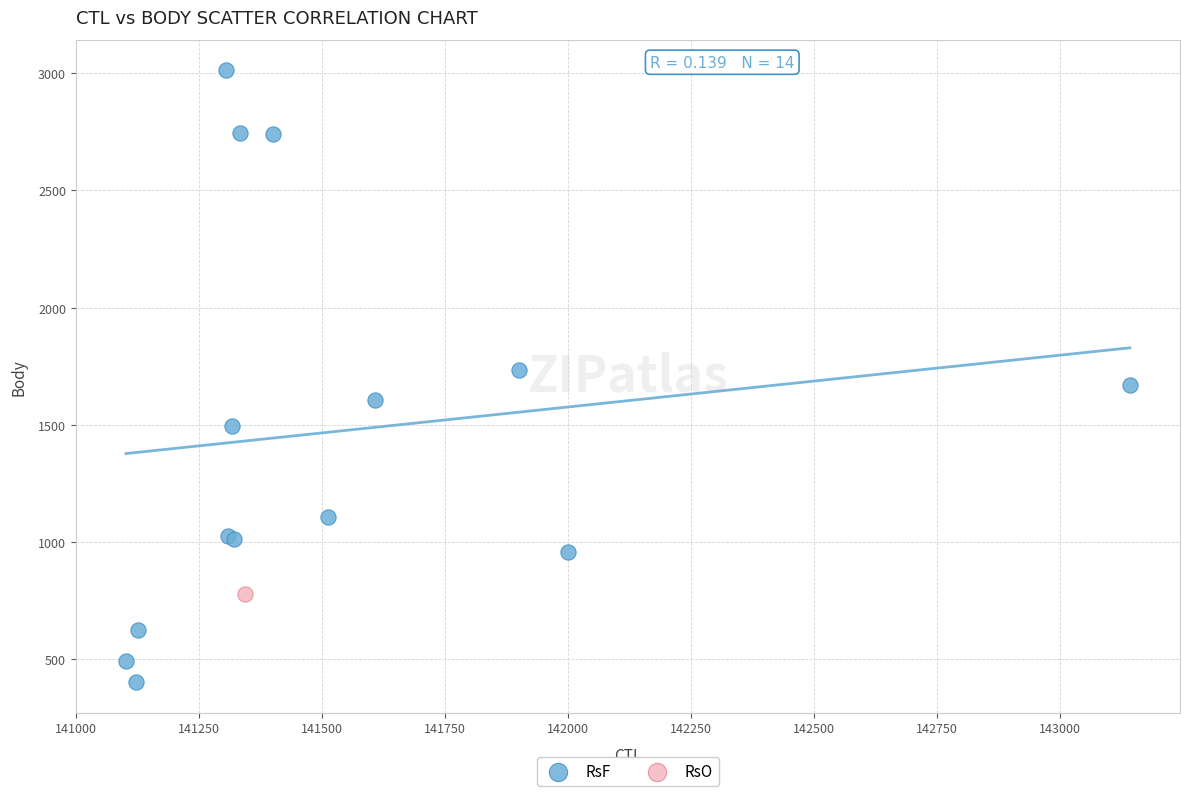

What are all the series names shown in the legend?

RsF, RsO